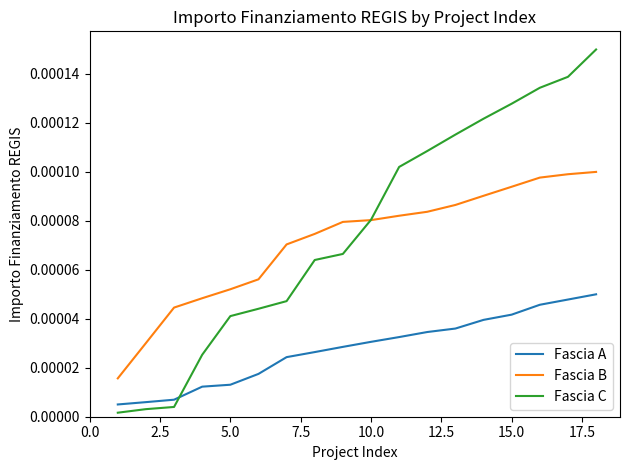

Which series has the largest range (max minus min)?

Fascia C